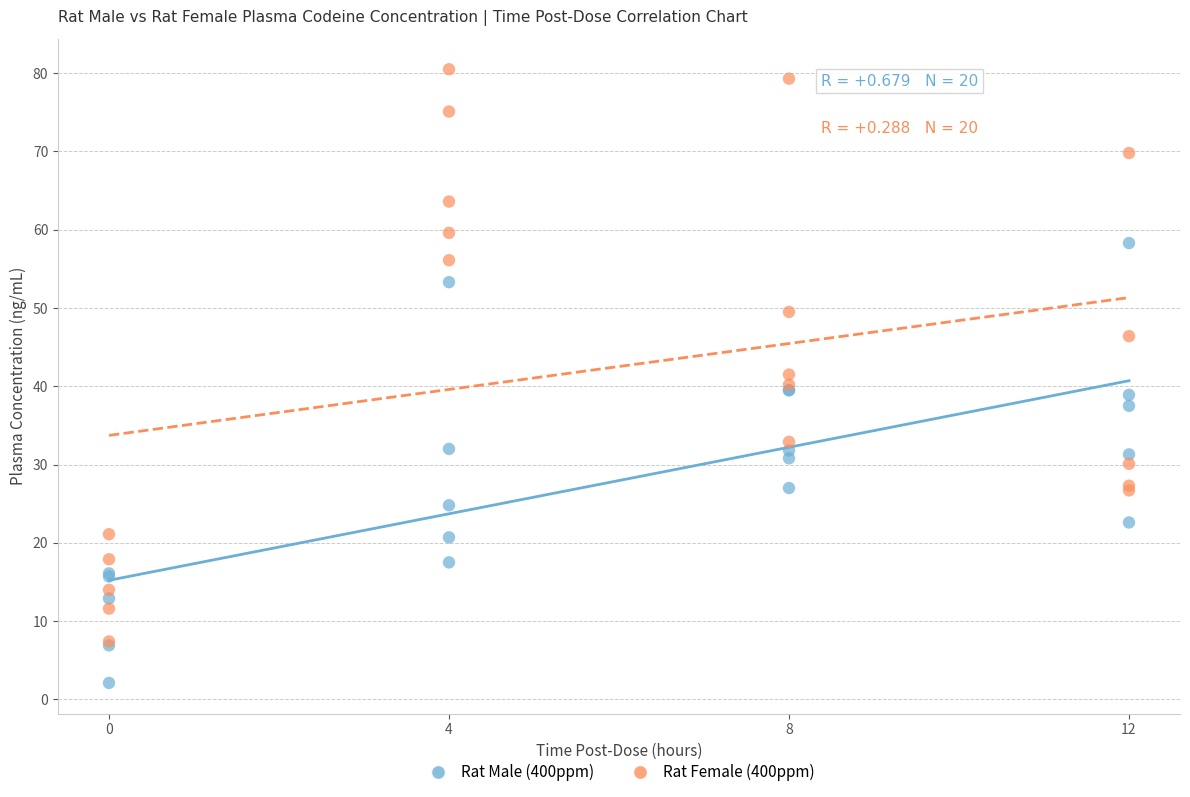

Which series contains the highest Y value?

Rat Female (400ppm)